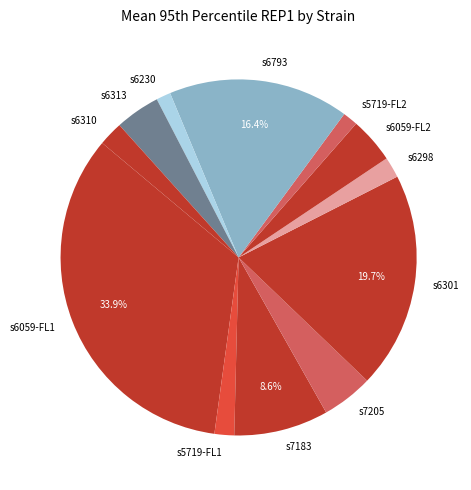

To the nearest percent, what is the average slice percentage?

8%